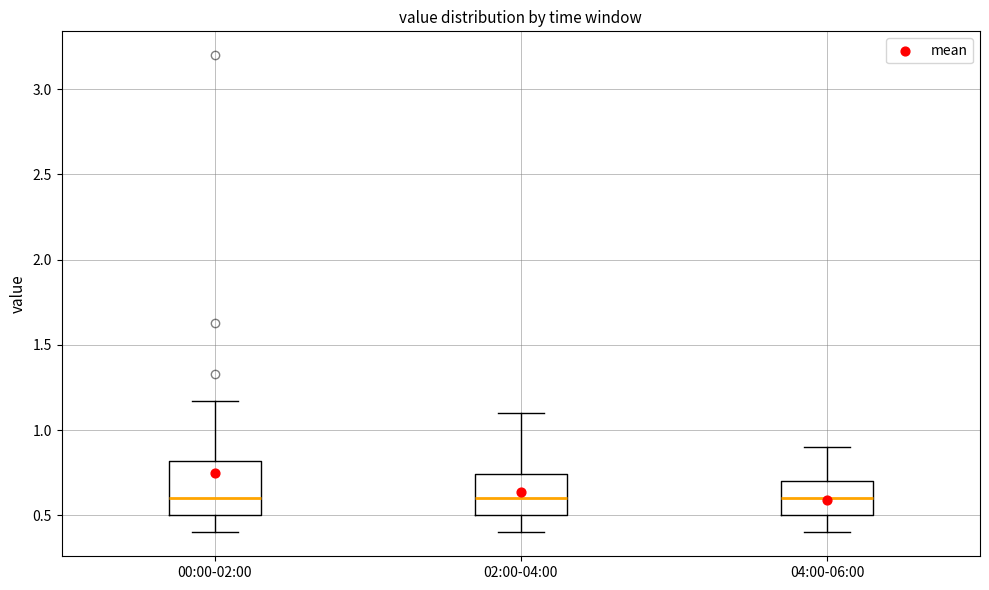

Reading left to right, read every box against the y-axis: the position of its median line, the range the box covers, and the ends of its whiskers. The values are not printed on the chart, so give them approximately, as read against the axis.

00:00-02:00: median 0.60, box 0.50 to 0.80, whiskers 0.40 to 1.15
02:00-04:00: median 0.60, box 0.50 to 0.75, whiskers 0.40 to 1.10
04:00-06:00: median 0.60, box 0.50 to 0.70, whiskers 0.40 to 0.90